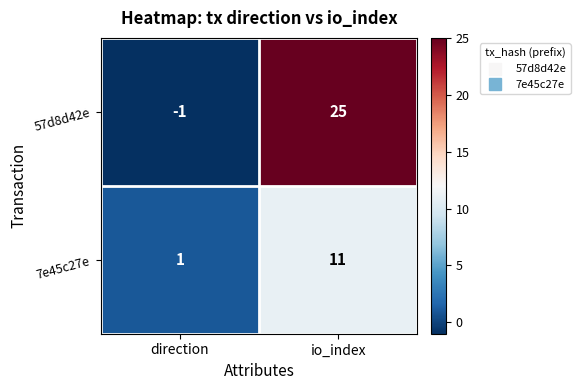

What is the average value of the 7e45c27e series?

6